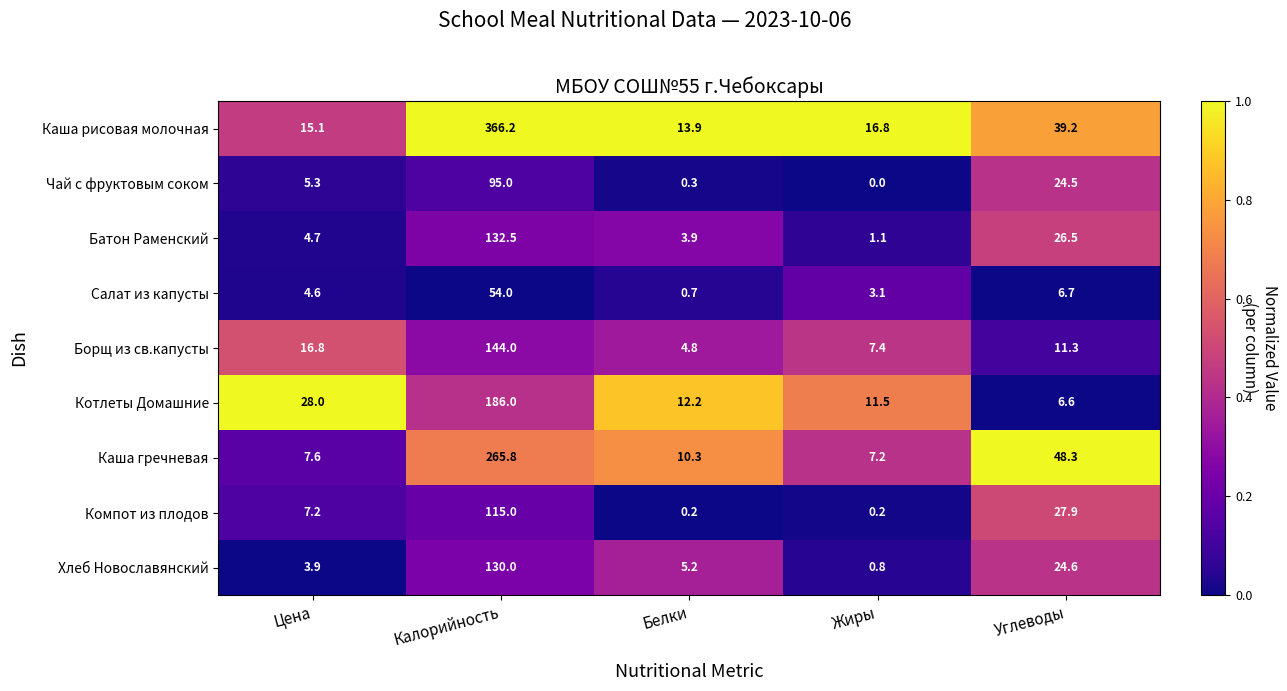

Which category has the highest value across all series?

Калорийность